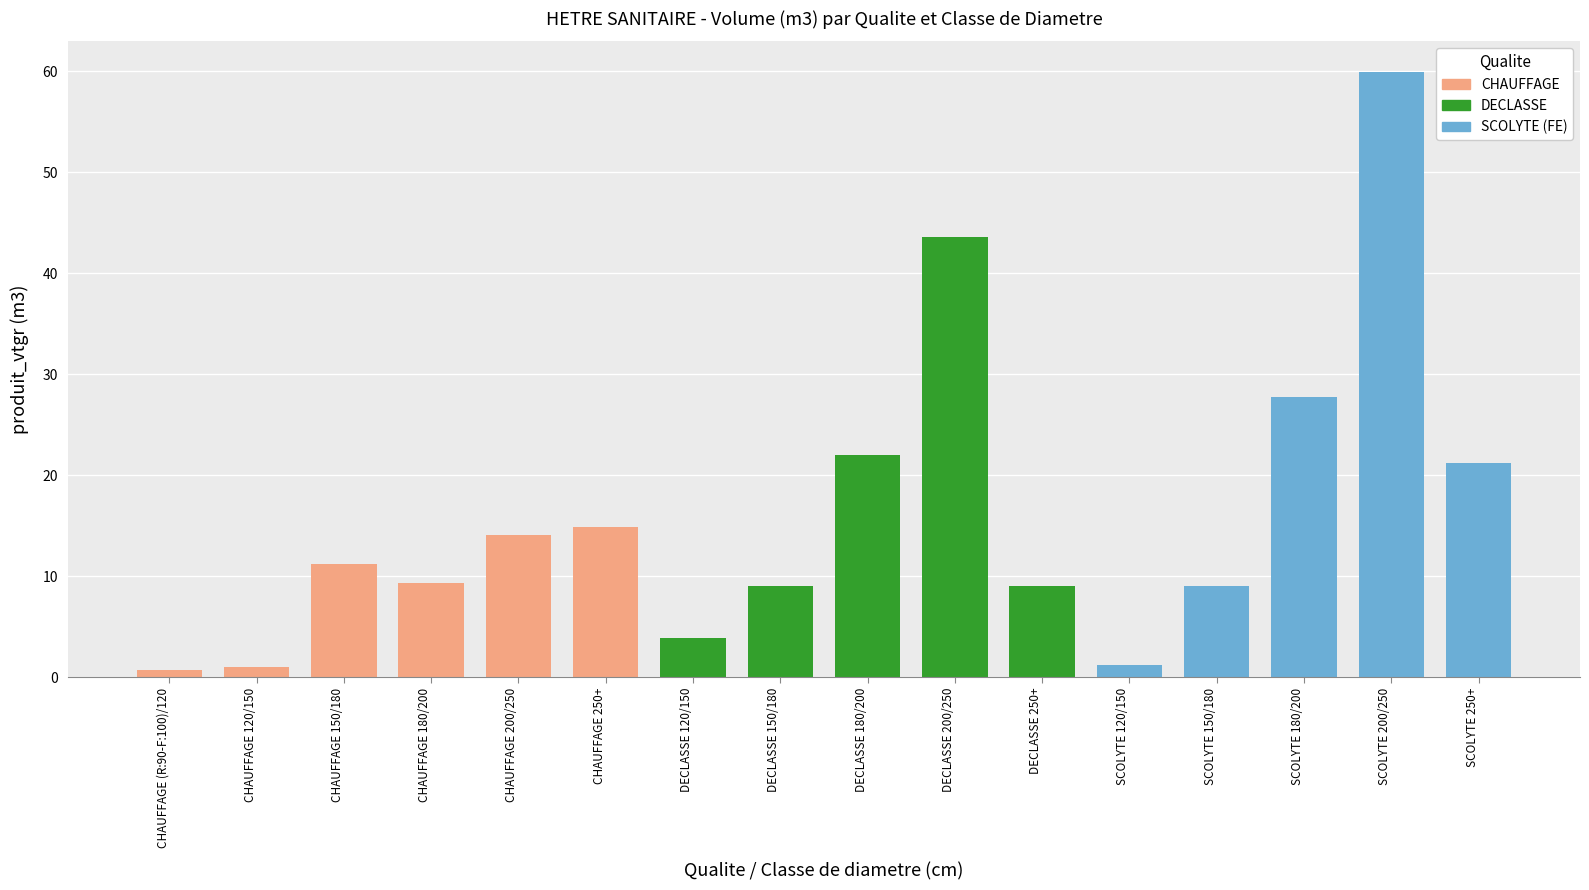

The value at DECLASSE 200/250 is 73.1. True or false?

False